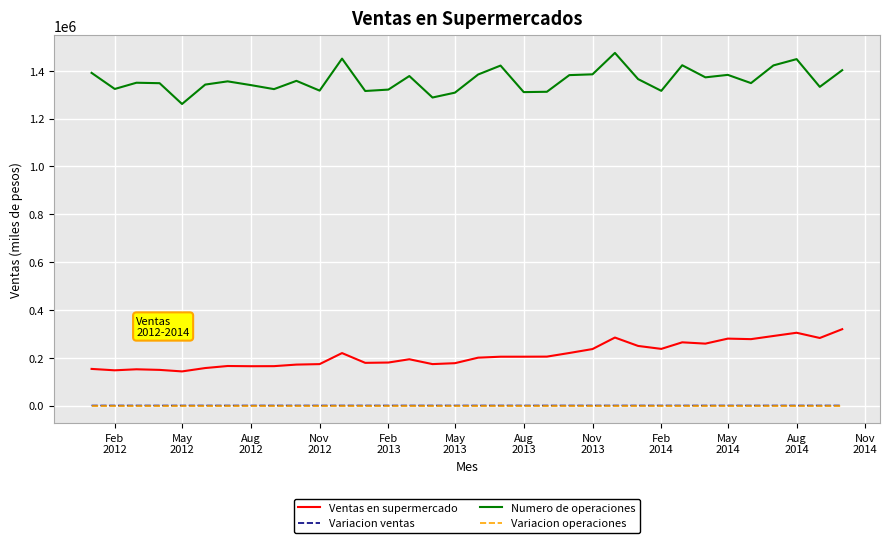

True or false: Numero de operaciones and Variacion ventas cross at least once.

False